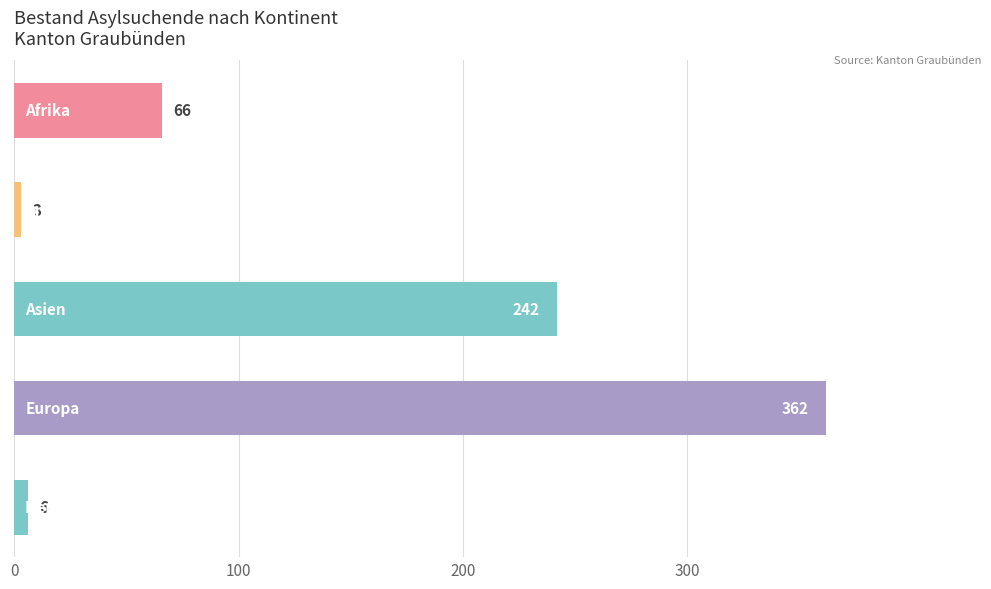

What is the sum of all values?

679